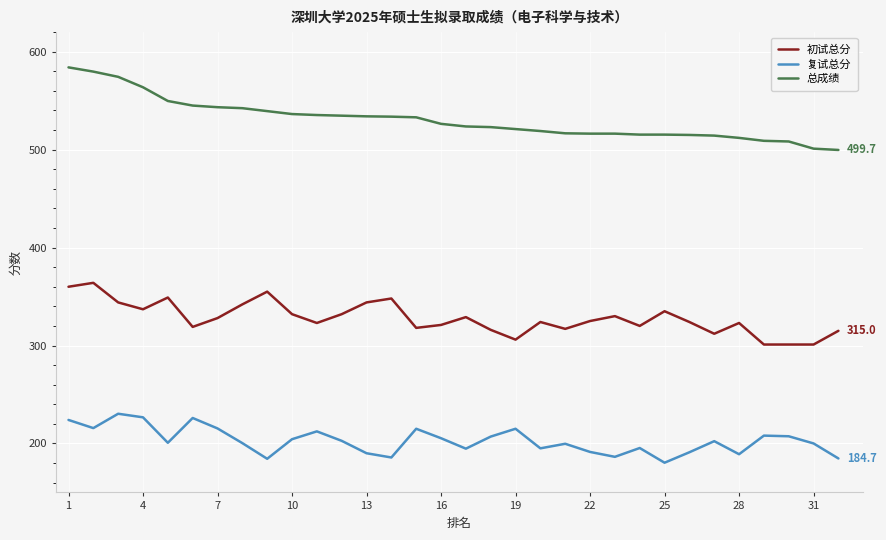

Which series has the largest range (max minus min)?

总成绩